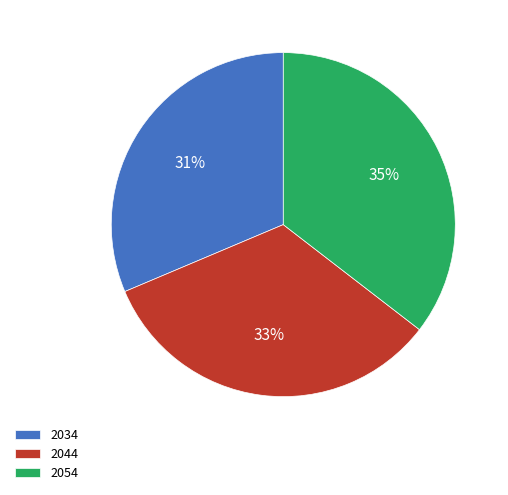

Does any single category account for the majority?

No